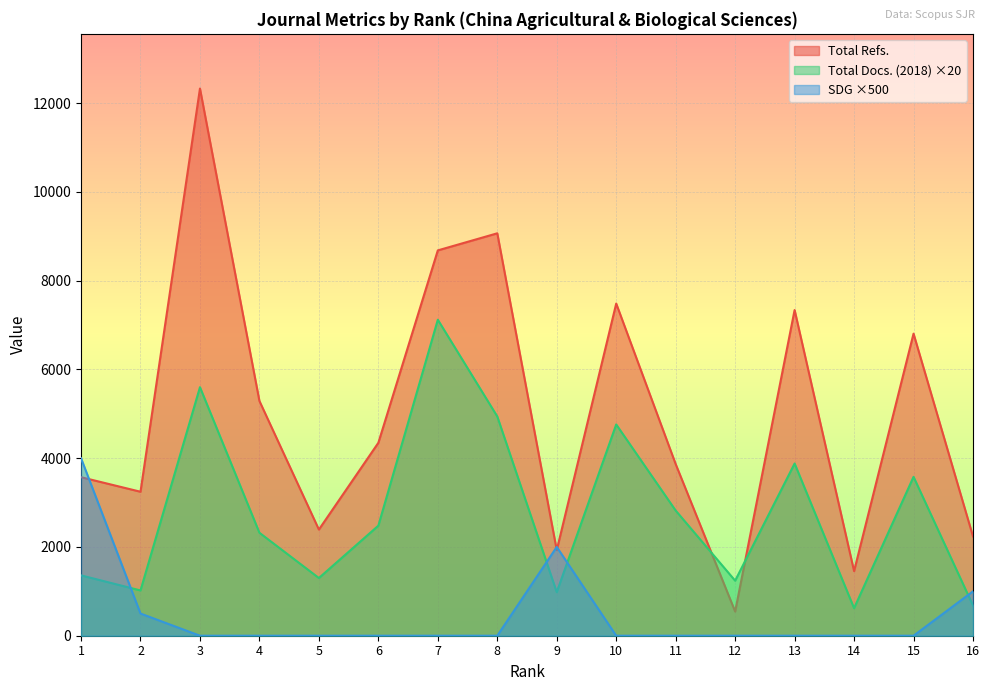

In SDG, how many points are higher than both neighbors (excluding endpoints)?

1